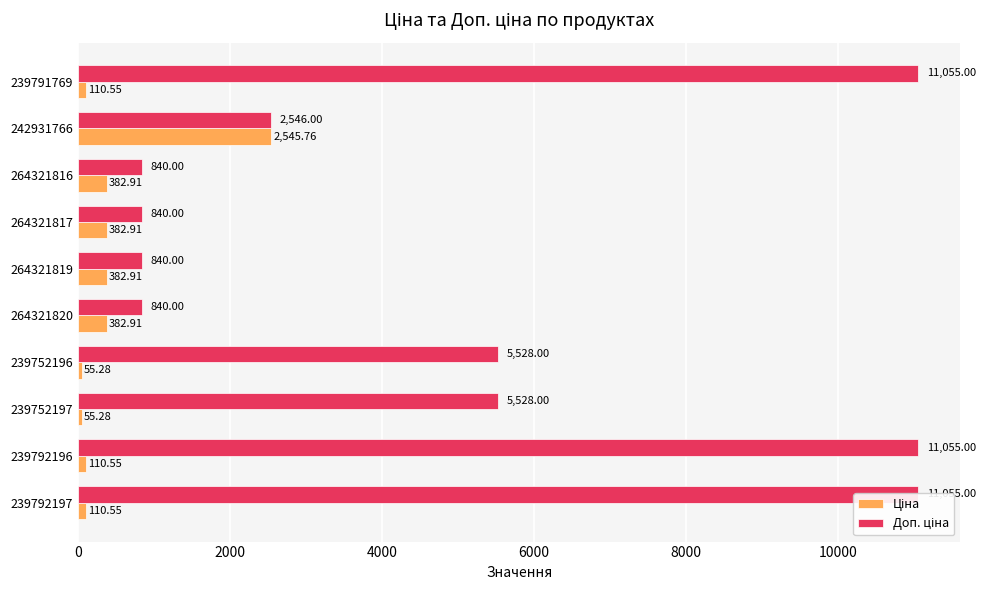

How many data points in Доп. ціна are less than 5528?

5